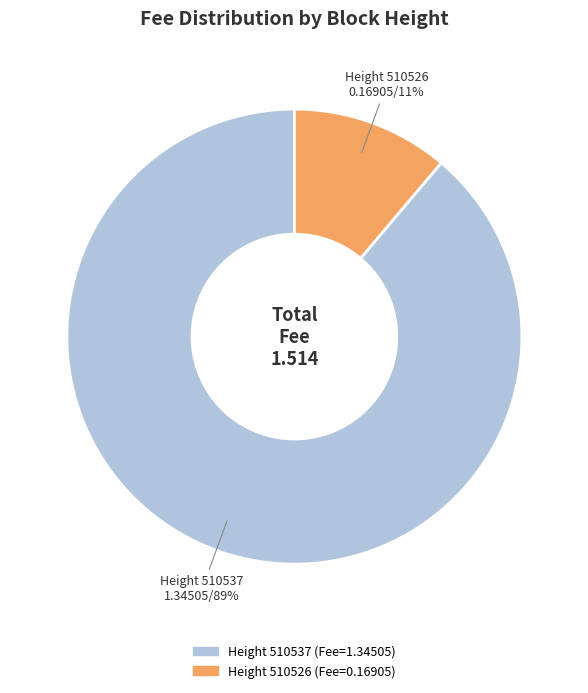

To the nearest percent, what is the average slice percentage?

50%